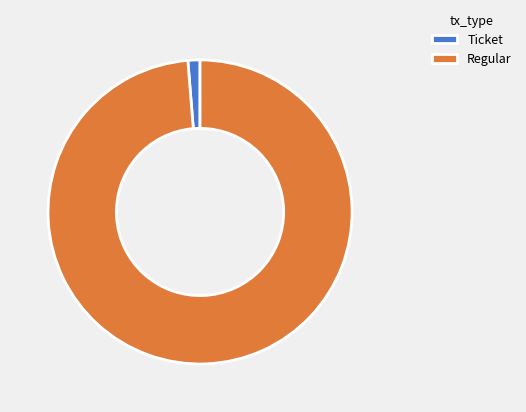

Which has a higher value, Regular or Ticket?

Regular